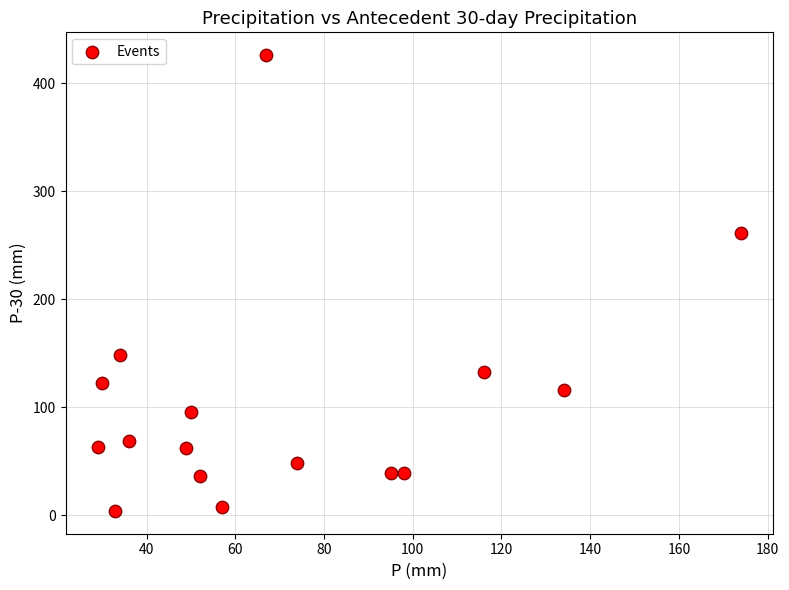

What is the range of X values (max minus min)?

145